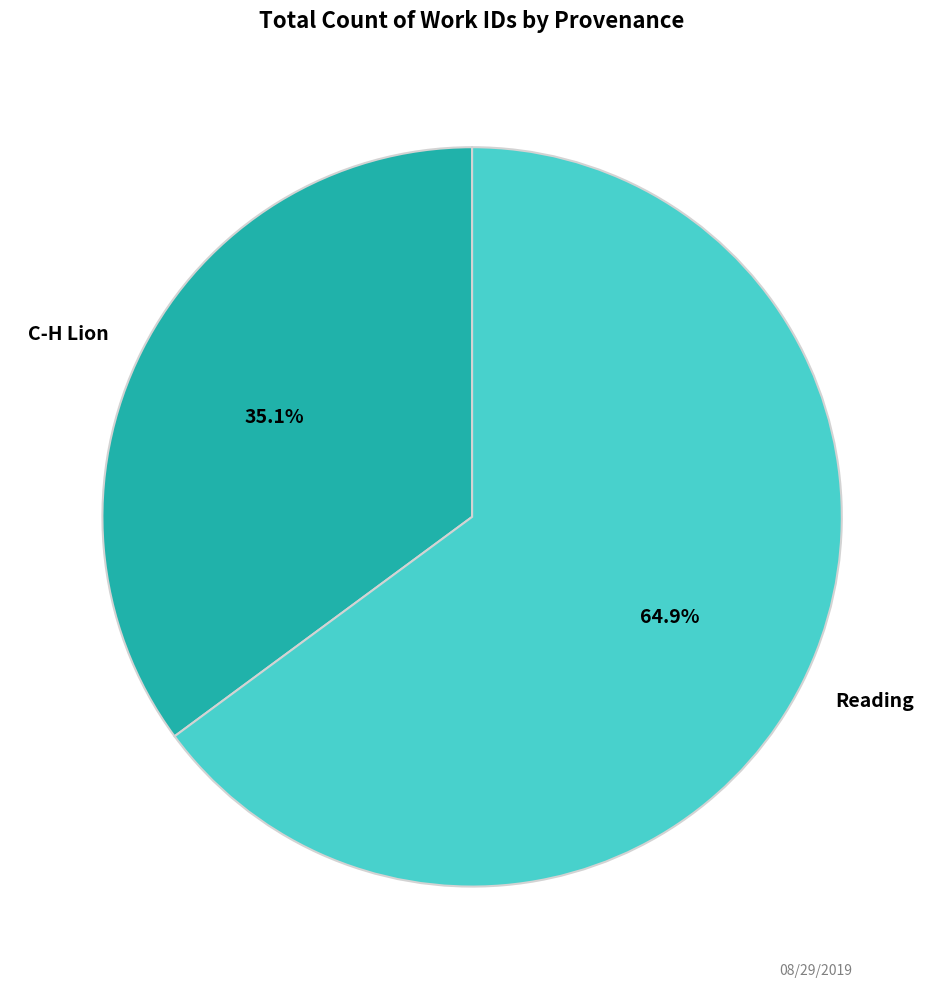

What is the smallest slice in the pie chart?

C-H Lion